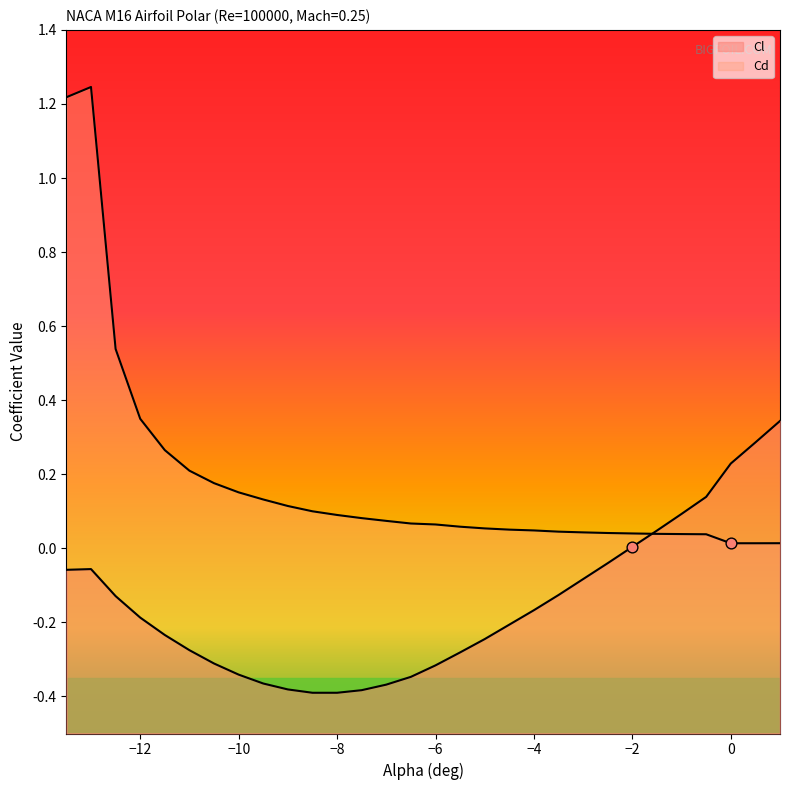

Is the value of Cl at -9.0 greater than the value of Cd at -4.5?

No